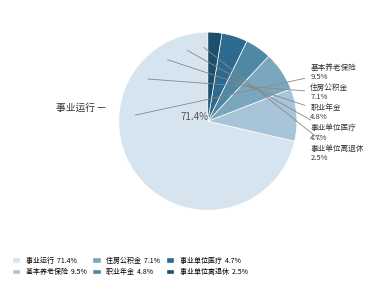

Approximately how many times larger is the value at 事业单位医疗 compared to 机关事业单位基本养老保险缴费支出?

0.5